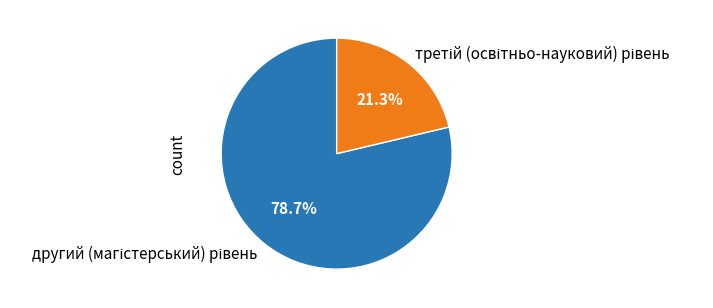

Is there any slice that represents more than half of the pie?

Yes